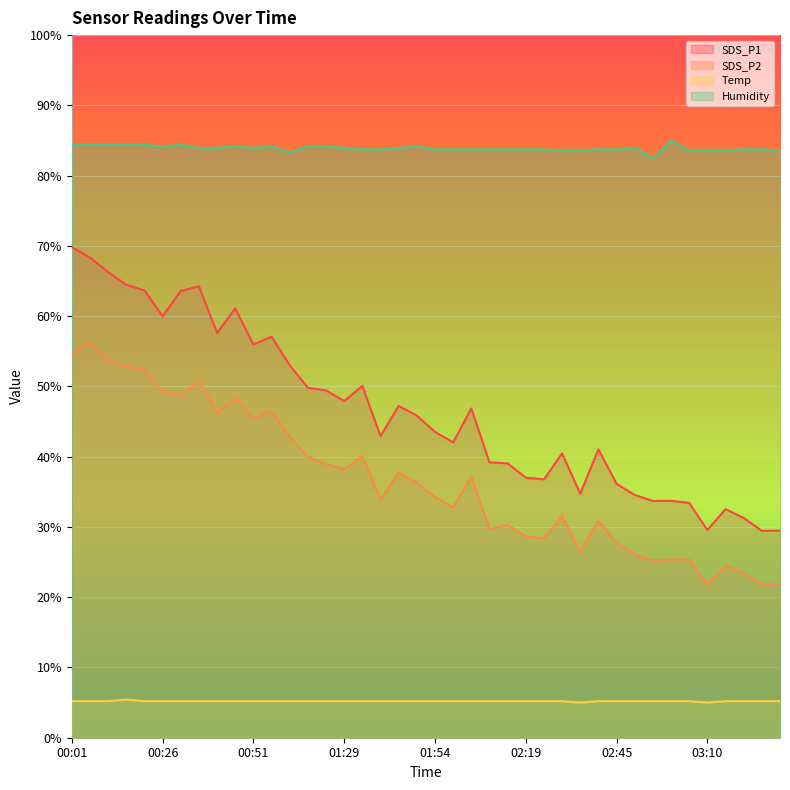

What are all the series names shown in the legend?

SDS_P1, SDS_P2, Temp, Humidity